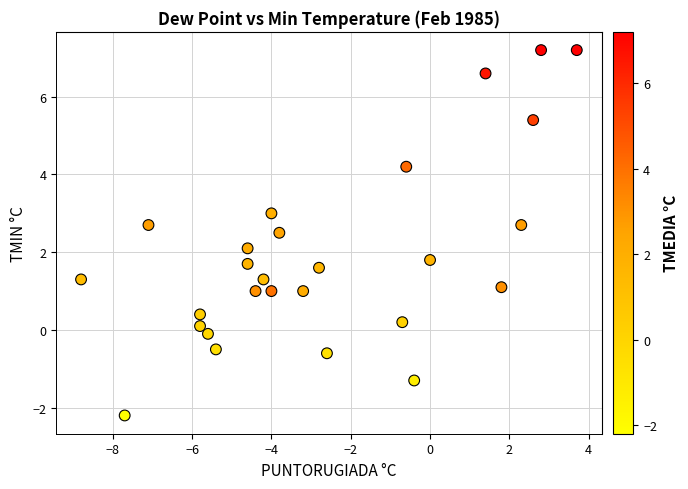

What is the range of Y values (max minus min)?

9.4